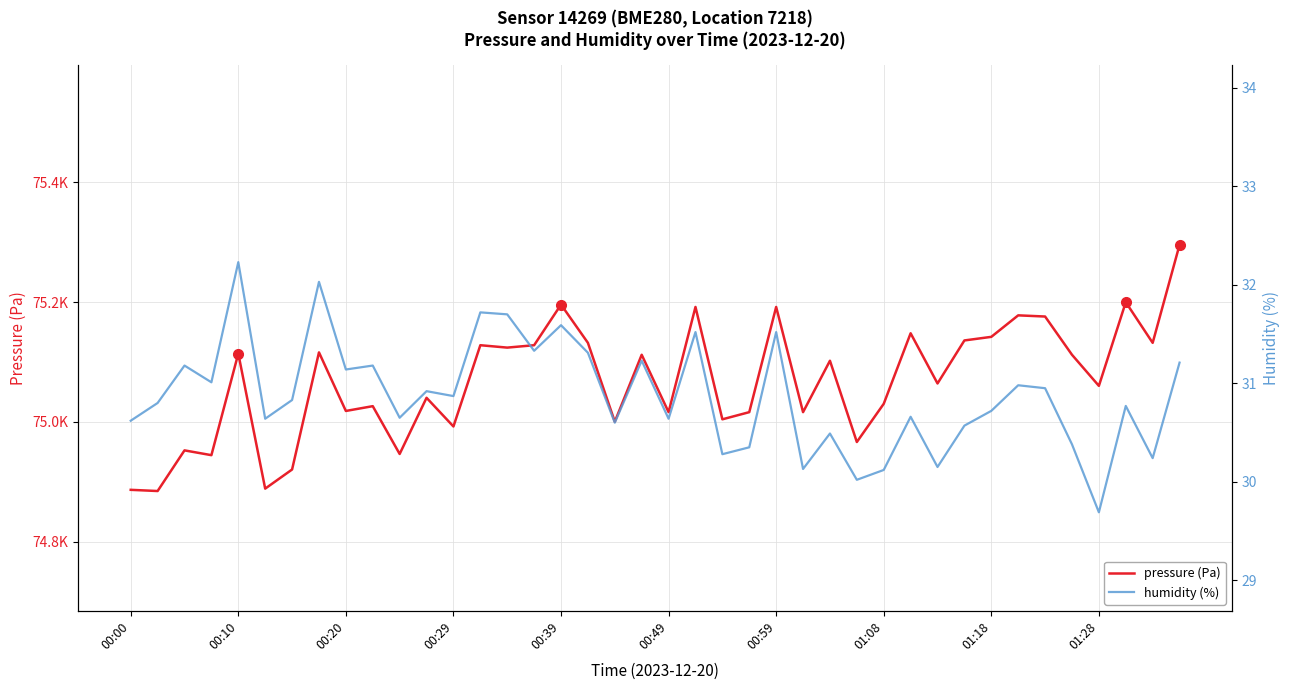

How many interior local peaks does the pressure (Pa) series have?

14